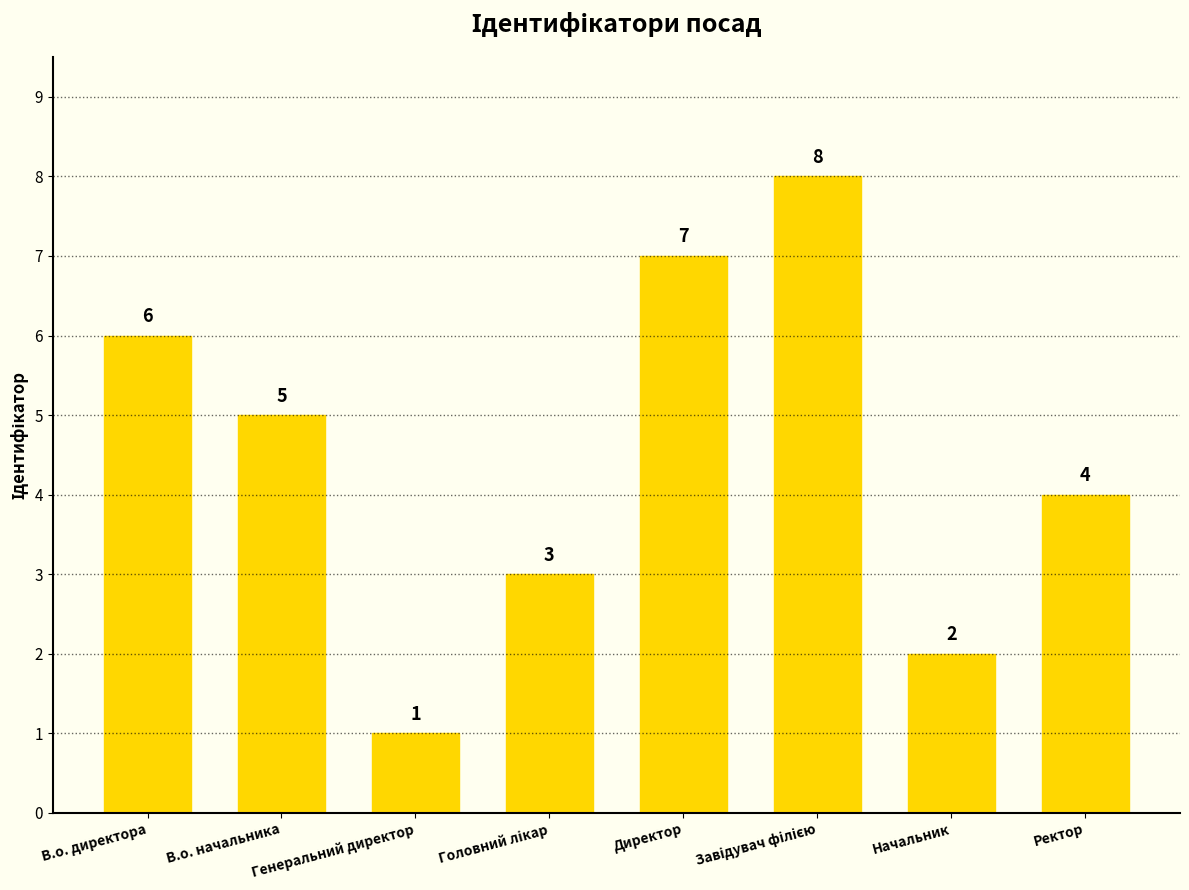

What is the change in value from В.о. директора to Начальник?

-4